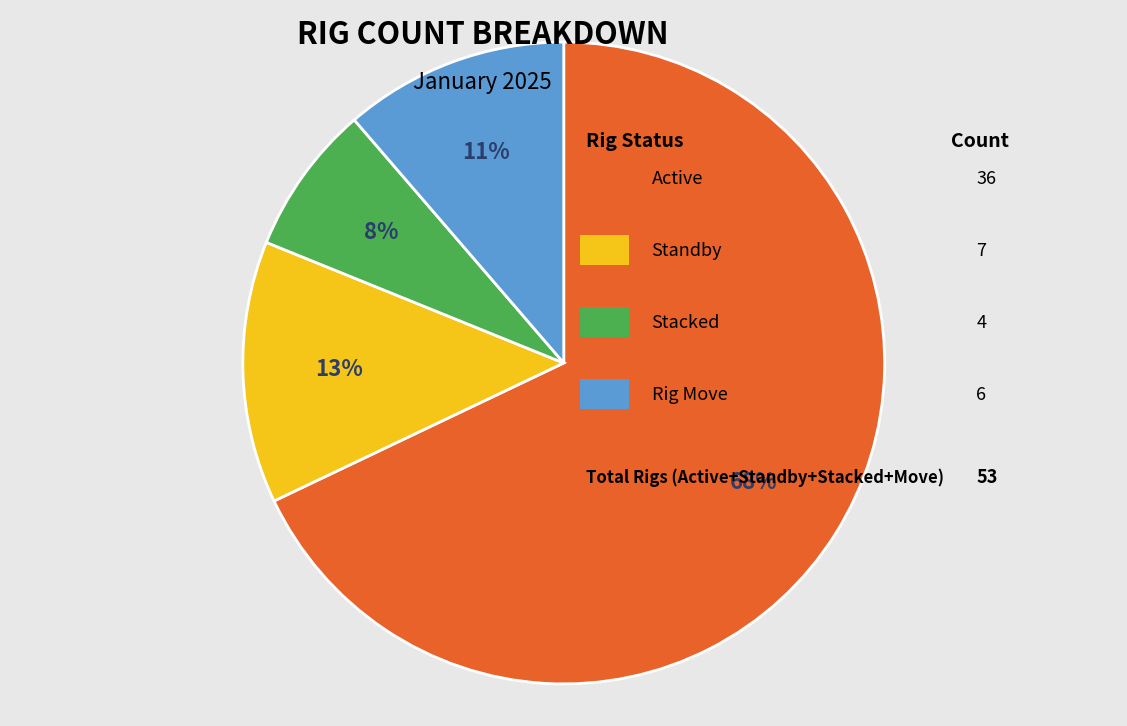

To the nearest percent, what is the average slice percentage?

25%